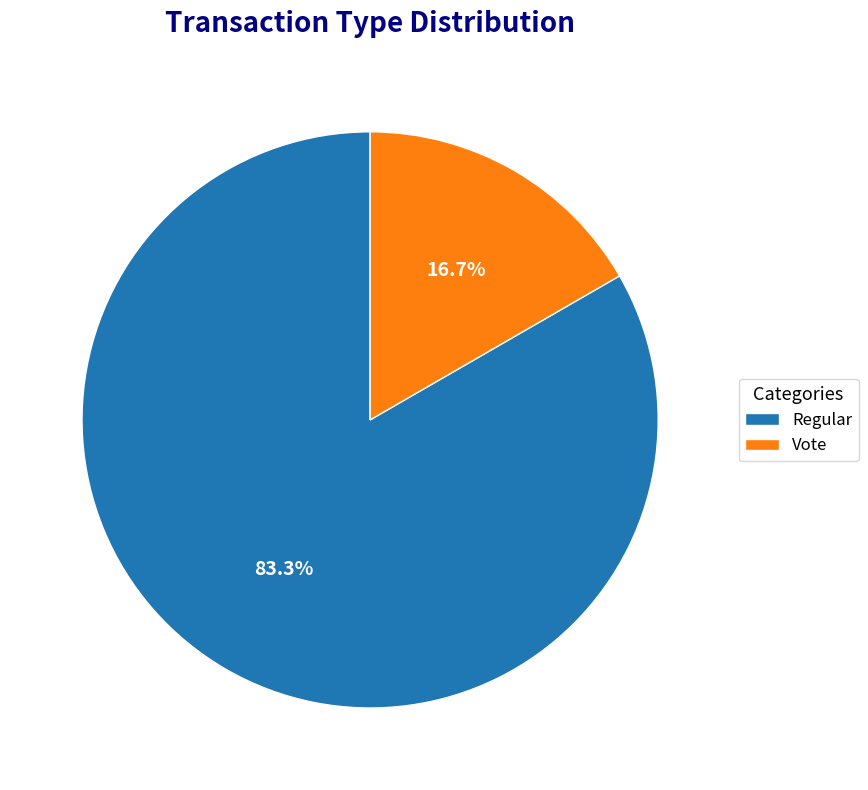

What percentage do Vote and Regular together represent?

100.0%